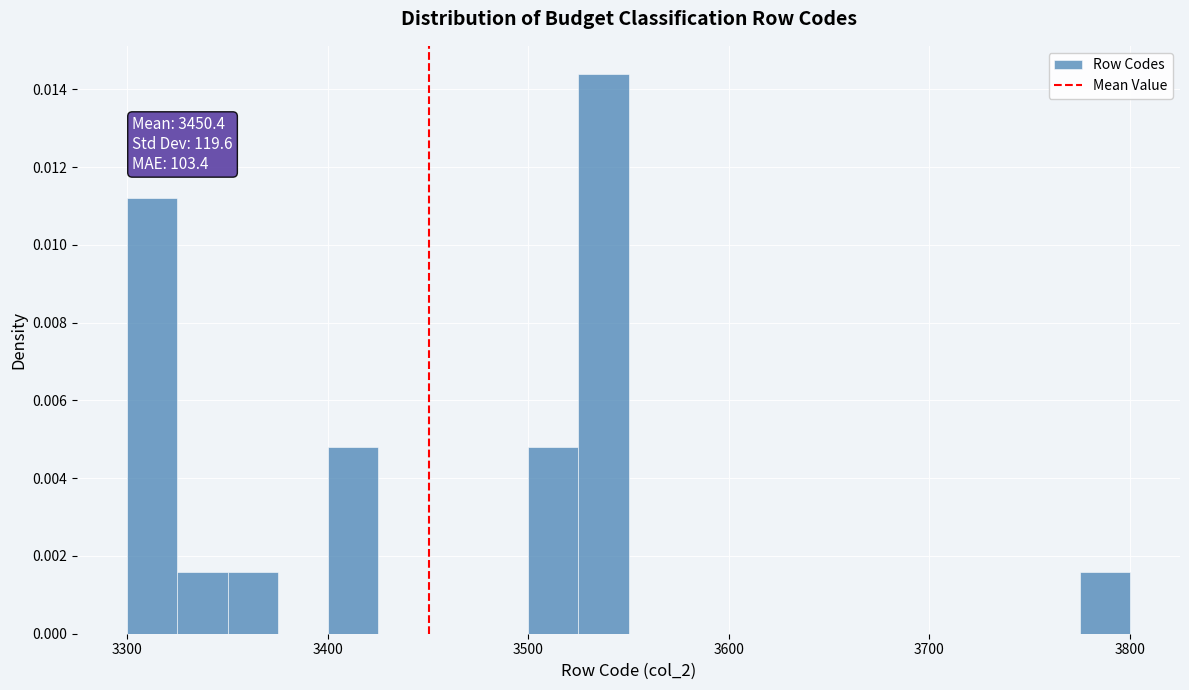

Around what value on the x-axis is the tallest bar? Give the approximate position of its centre, as read against the axis.

3540